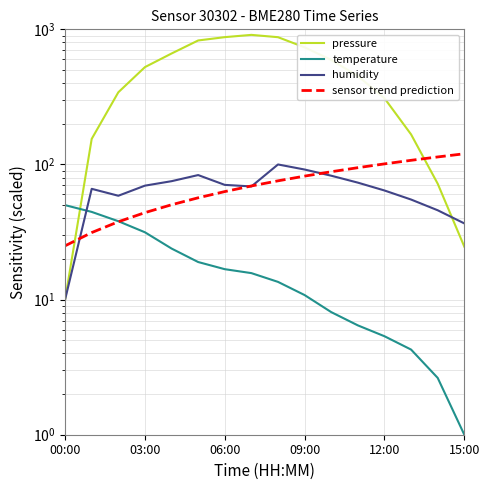

Reading left to right, list all the values displayed in this chart.

pressure: 10.0	154.6	342.0	525.2	662.3	827.2	875.3	910.0	874.6	735.8	593.5	451.3	309.1	166.9	72.1	24.6
temperature: 50.0	44.6	38.0	31.5	23.9	19.0	16.8	15.7	13.5	10.8	8.1	6.4	5.4	4.3	2.6	1.0
humidity: 10.0	66.0	58.7	69.7	75.2	83.5	70.6	68.8	100.0	91.7	82.6	73.4	64.2	55.0	45.8	36.6
sensor trend prediction: 25.0	31.3	37.7	44.0	50.3	56.7	63.0	69.3	75.7	82.0	88.3	94.7	101.0	107.3	113.7	120.0